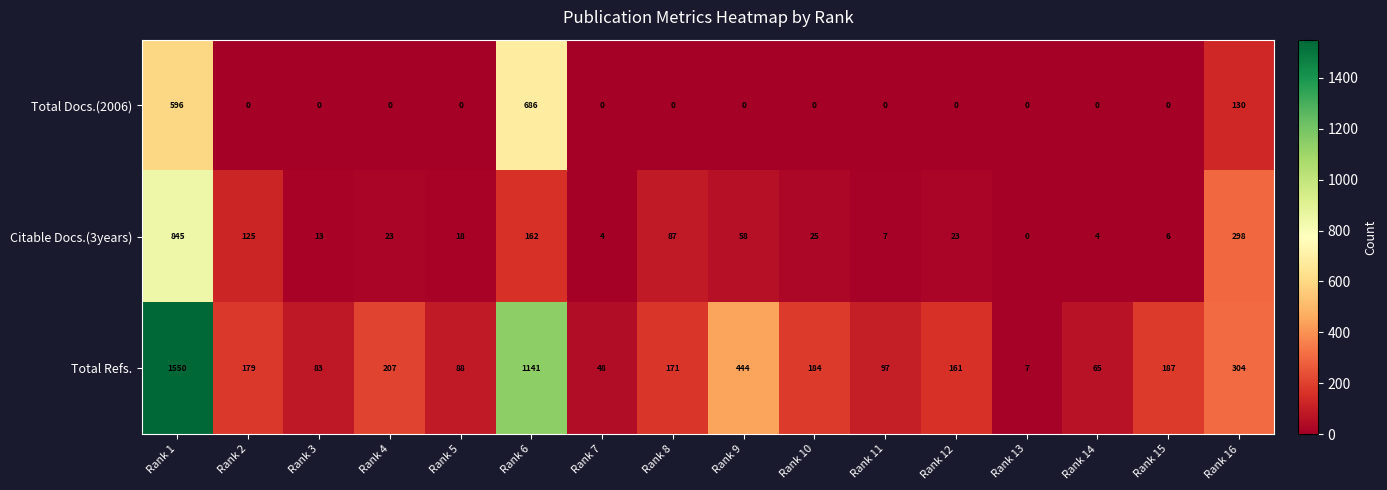

At which category is the sum across all series the highest?

Rank 1